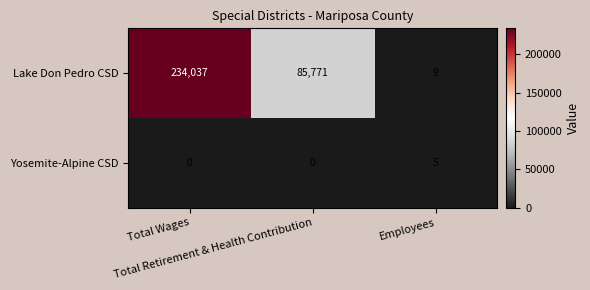

Count the number of categories in the chart.

3